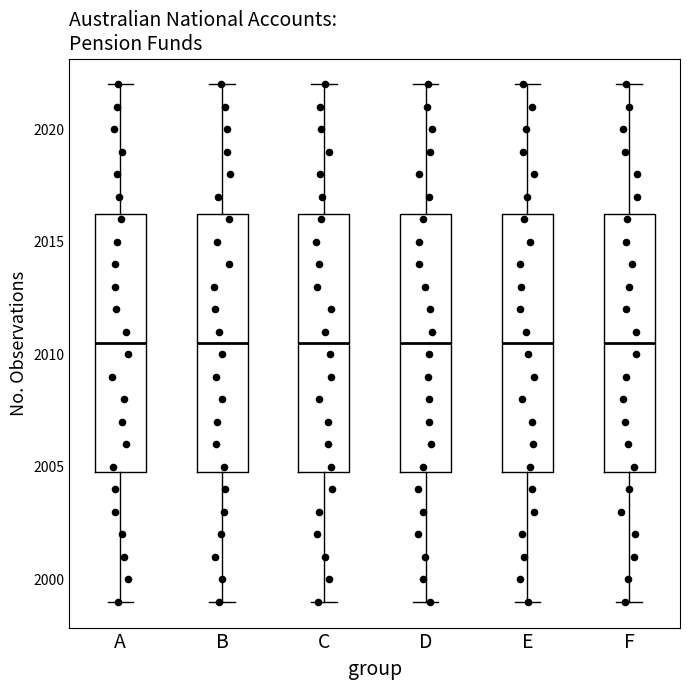

Where is the upper edge of the box for C on the y-axis? The values are not printed on the chart, so give them approximately, as read against the axis.

2016.5